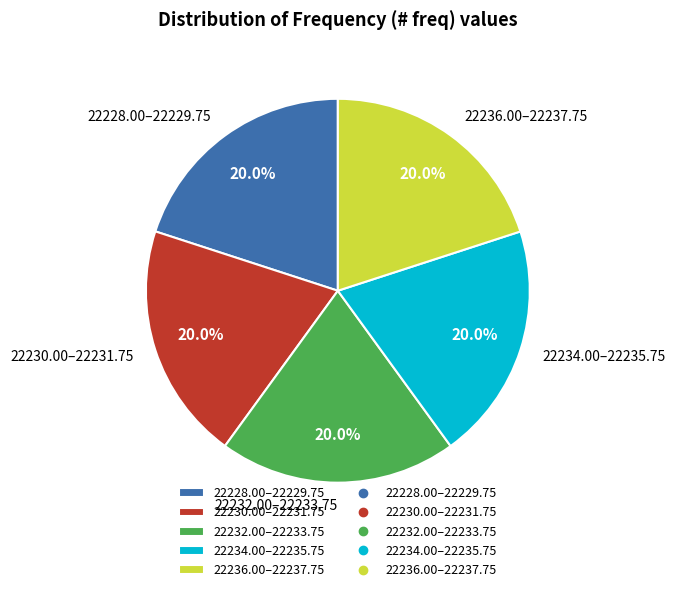

What is the ratio of the value at 22230.00–22231.75 to the value at 22236.00–22237.75?

1.0